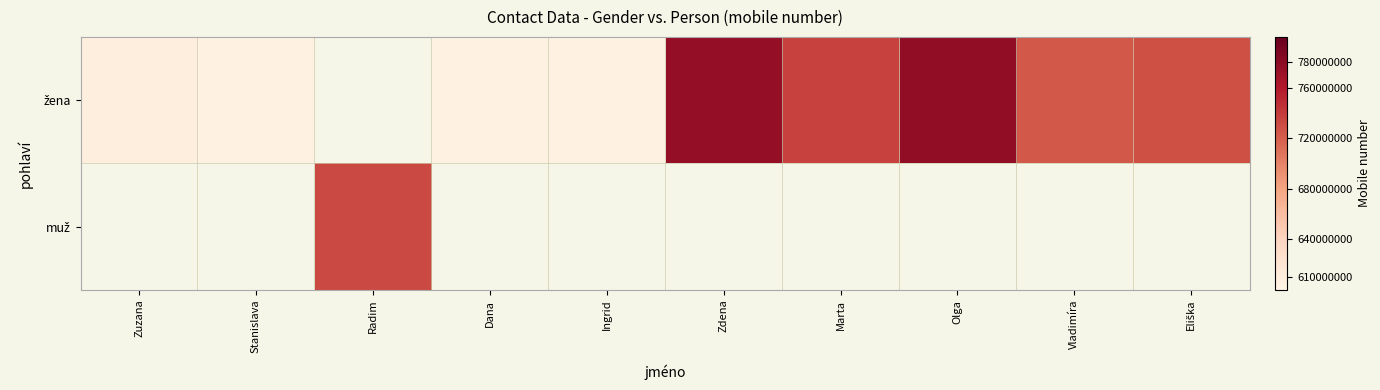

How many positive values does the žena series have?

9